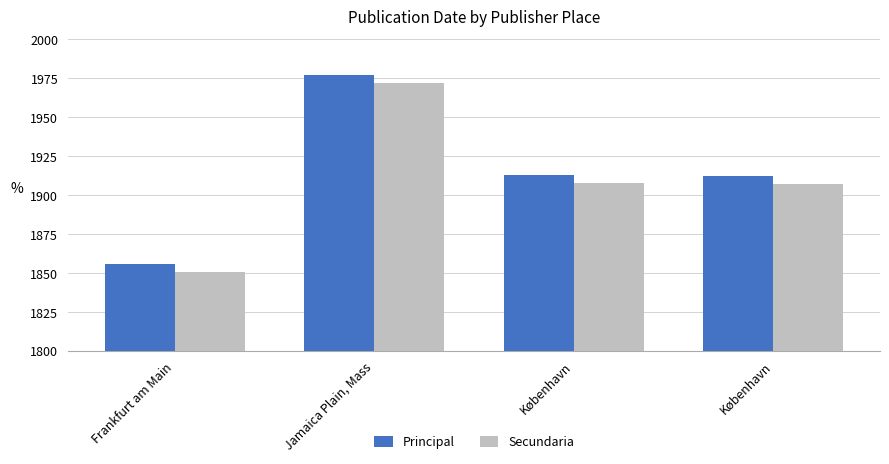

What is the sum of all Secundaria values?

7638